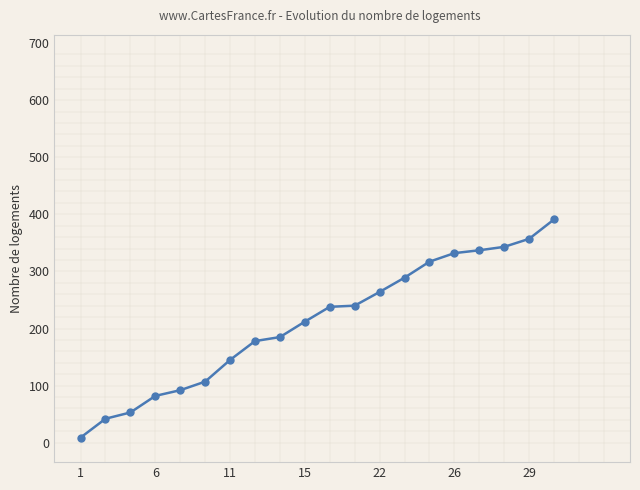

Count the number of categories in the chart.

20